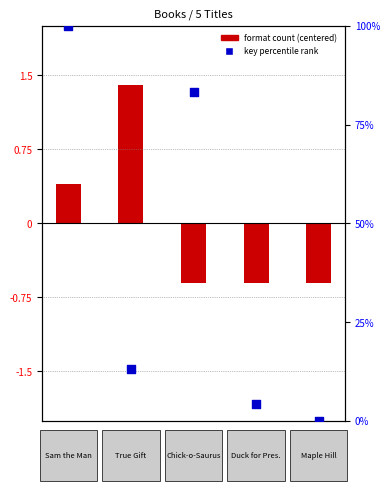

At which category is the sum across all series the highest?

Sam the Man